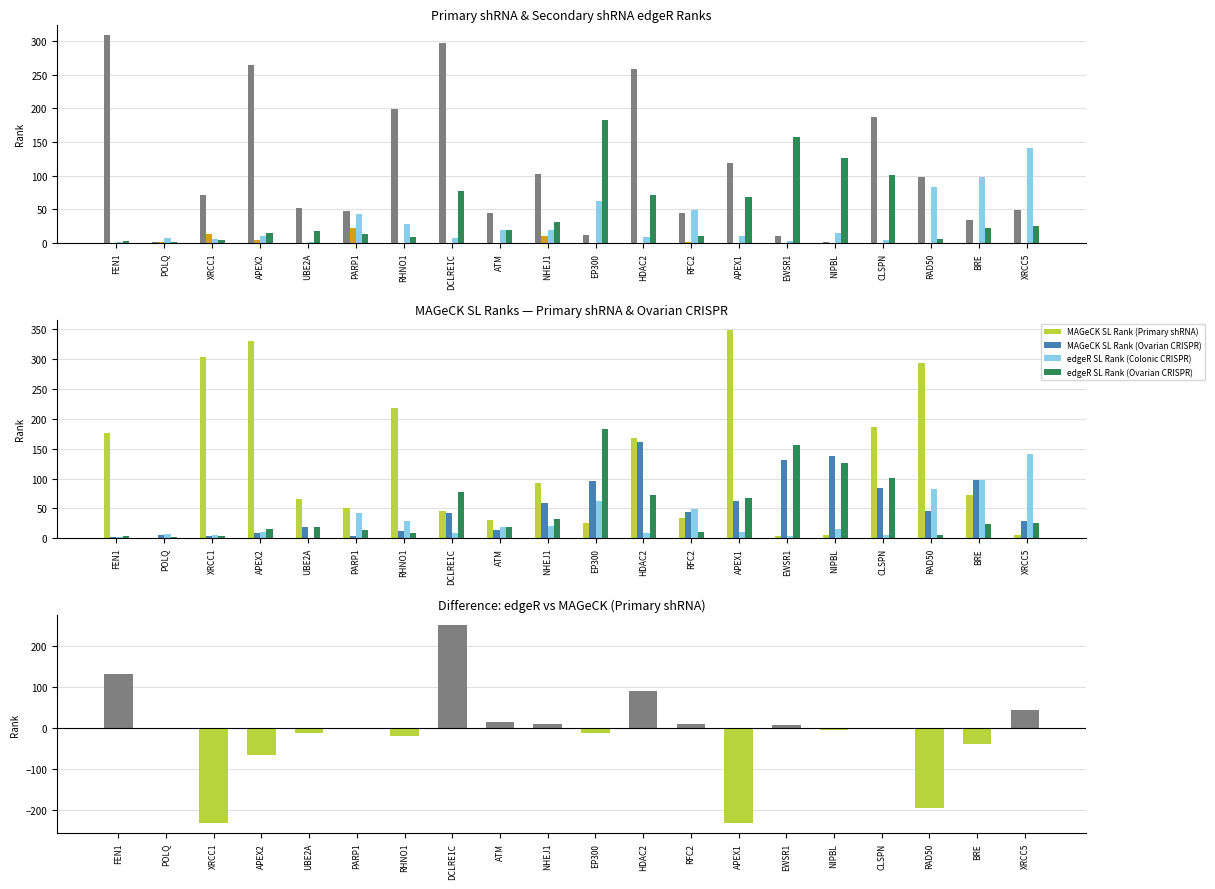

Reading right to left, what are all the values shown in this chart?

edgeR SL Rank (Primary shRNA): XRCC5=49	BRE=34	RAD50=98	CLSPN=187	NIPBL=2	EWSR1=11	APEX1=119	RFC2=44	HDAC2=258	EP300=12	NHEJ1=102	ATM=45	DCLRE1C=297	RHNO1=199	PARP1=48	UBE2A=52	APEX2=265	XRCC1=71	POLQ=1	FEN1=309
edgeR SL Rank (Secondary shRNA): XRCC5=0	BRE=0	RAD50=0	CLSPN=0	NIPBL=0	EWSR1=0	APEX1=0	RFC2=2	HDAC2=0	EP300=0	NHEJ1=11	ATM=0	DCLRE1C=0	RHNO1=0	PARP1=22	UBE2A=0	APEX2=5	XRCC1=13	POLQ=1	FEN1=0
edgeR SL Rank (Colonic CRISPR): XRCC5=141	BRE=98	RAD50=83	CLSPN=5	NIPBL=15	EWSR1=3	APEX1=10	RFC2=49	HDAC2=9	EP300=62	NHEJ1=20	ATM=19	DCLRE1C=8	RHNO1=29	PARP1=43	UBE2A=1	APEX2=11	XRCC1=6	POLQ=7	FEN1=2
edgeR SL Rank (Ovarian CRISPR): XRCC5=25	BRE=23	RAD50=6	CLSPN=101	NIPBL=126	EWSR1=157	APEX1=68	RFC2=10	HDAC2=72	EP300=183	NHEJ1=32	ATM=19	DCLRE1C=77	RHNO1=9	PARP1=14	UBE2A=18	APEX2=15	XRCC1=4	POLQ=2	FEN1=3
MAGeCK SL Rank (Primary shRNA): XRCC5=5	BRE=73	RAD50=293	CLSPN=186	NIPBL=6	EWSR1=3	APEX1=349	RFC2=34	HDAC2=168	EP300=25	NHEJ1=93	ATM=30	DCLRE1C=45	RHNO1=219	PARP1=51	UBE2A=65	APEX2=330	XRCC1=303	POLQ=1	FEN1=177
MAGeCK SL Rank (Ovarian CRISPR): XRCC5=29	BRE=98	RAD50=45	CLSPN=84	NIPBL=137	EWSR1=131	APEX1=62	RFC2=44	HDAC2=162	EP300=96	NHEJ1=59	ATM=13	DCLRE1C=43	RHNO1=12	PARP1=3	UBE2A=19	APEX2=8	XRCC1=4	POLQ=6	FEN1=2